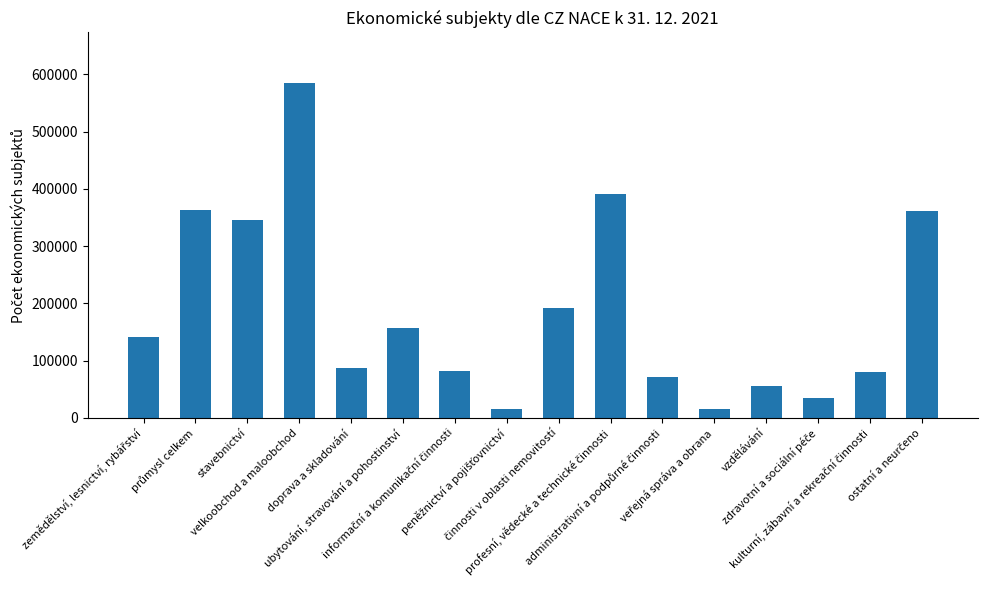

What is the value of the 6th bar from the left?

156541